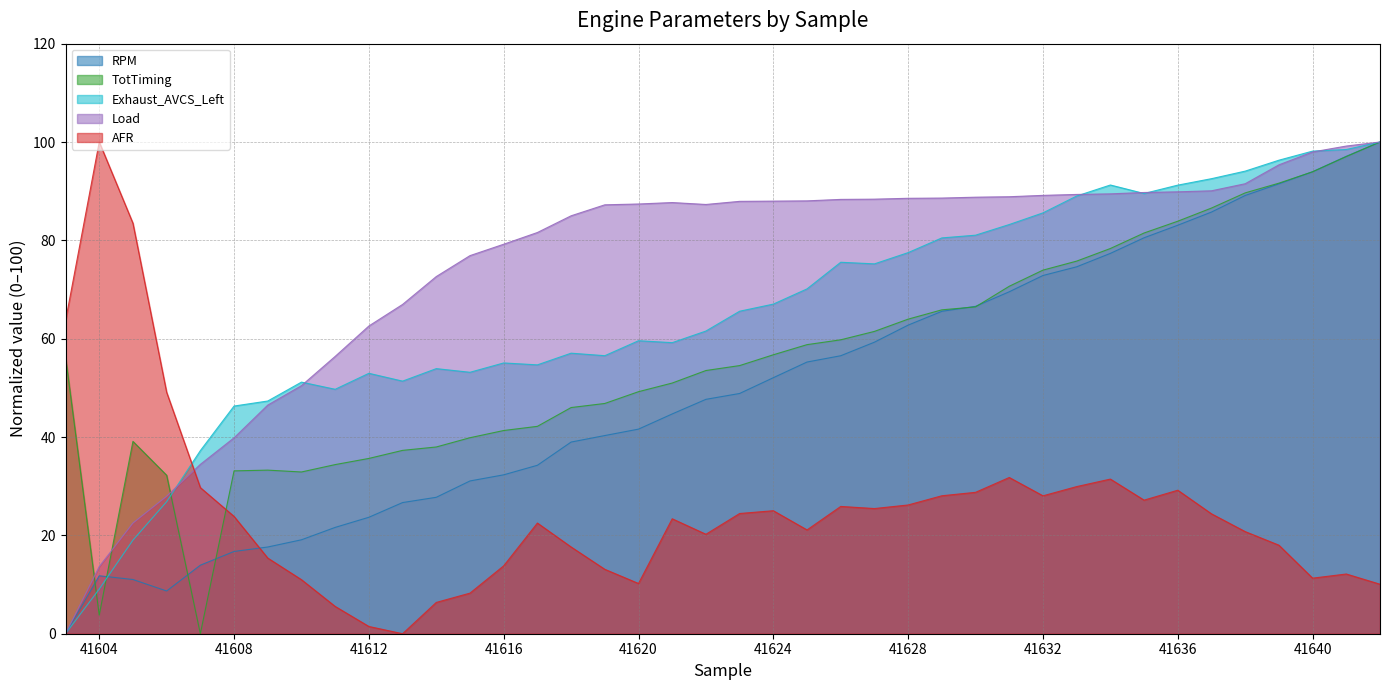

What is the difference between the second highest and second lowest values in the AFR series?

82.0